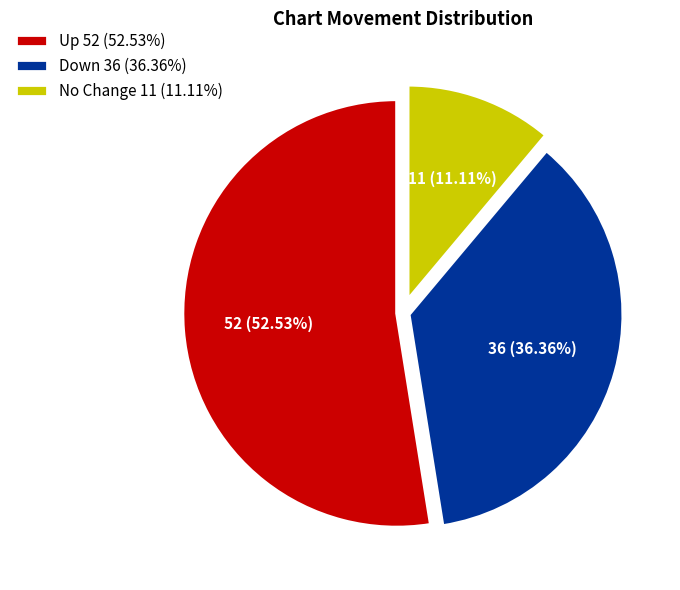

How many segments does this pie chart have?

3